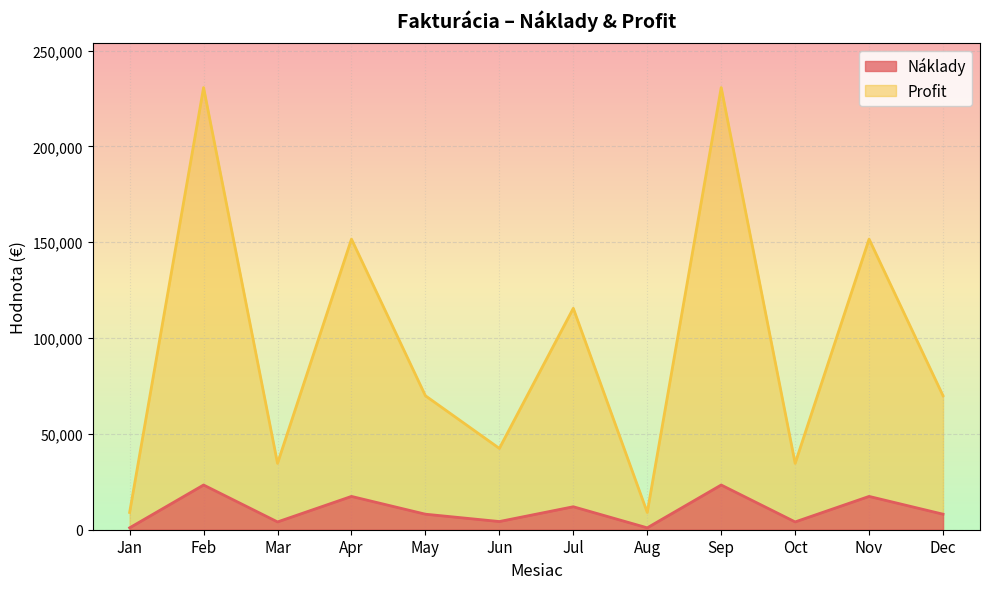

What is the difference between the highest and lowest values at Dec?

61800